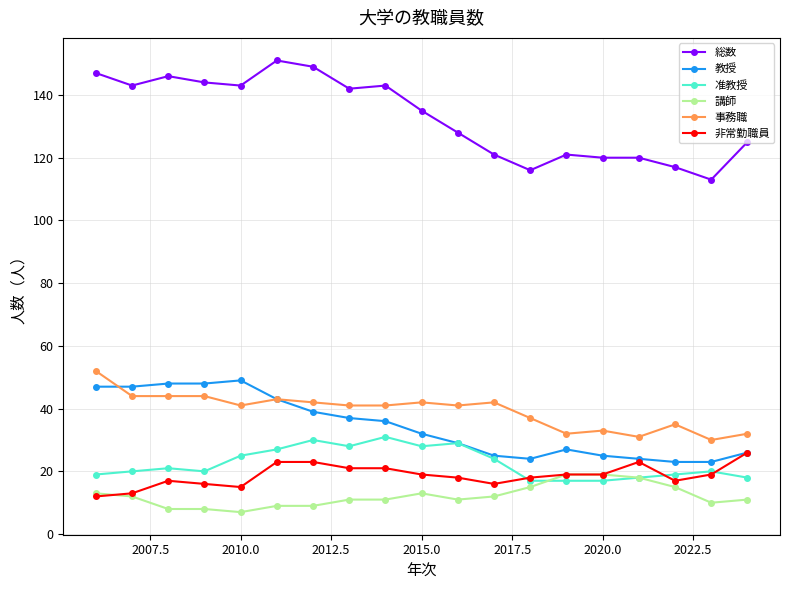

At how many categories does at least one series exceed 110?

19